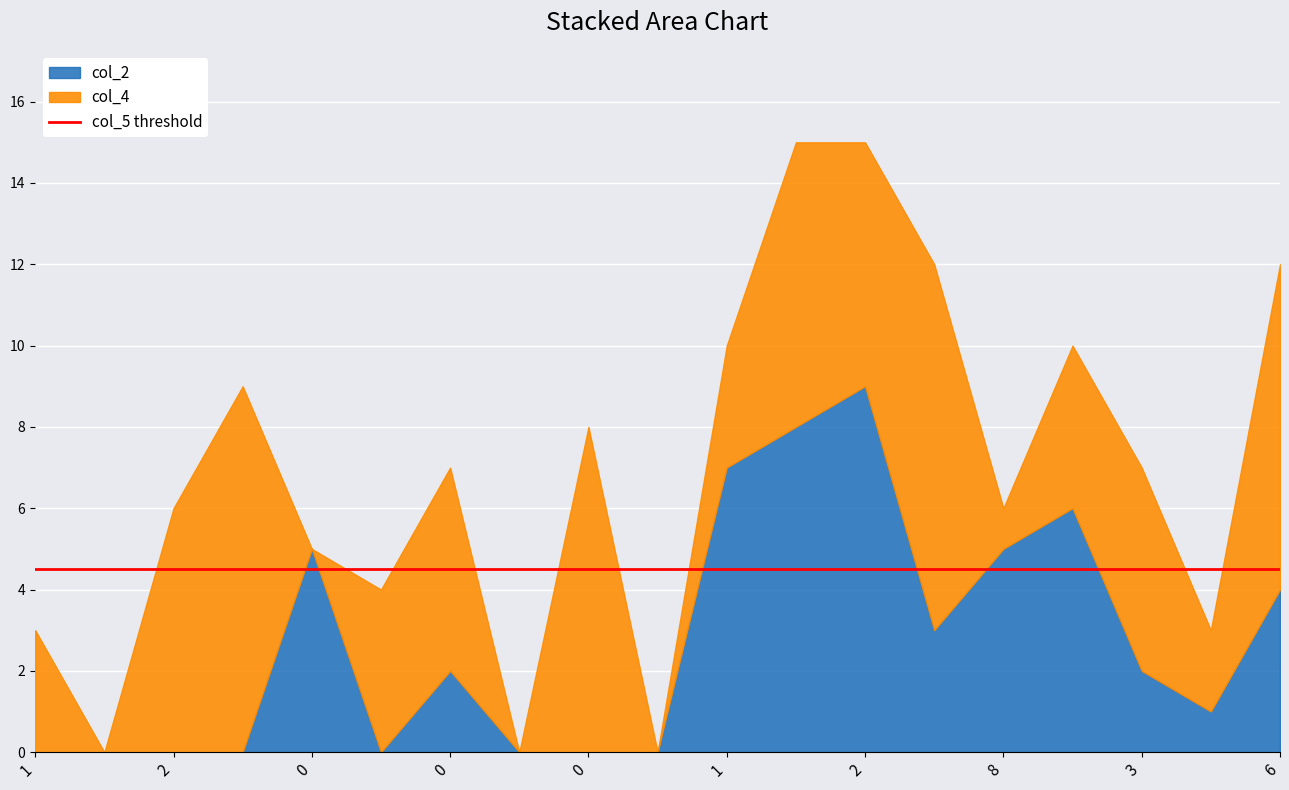

What is the total value across all series at 3?

7